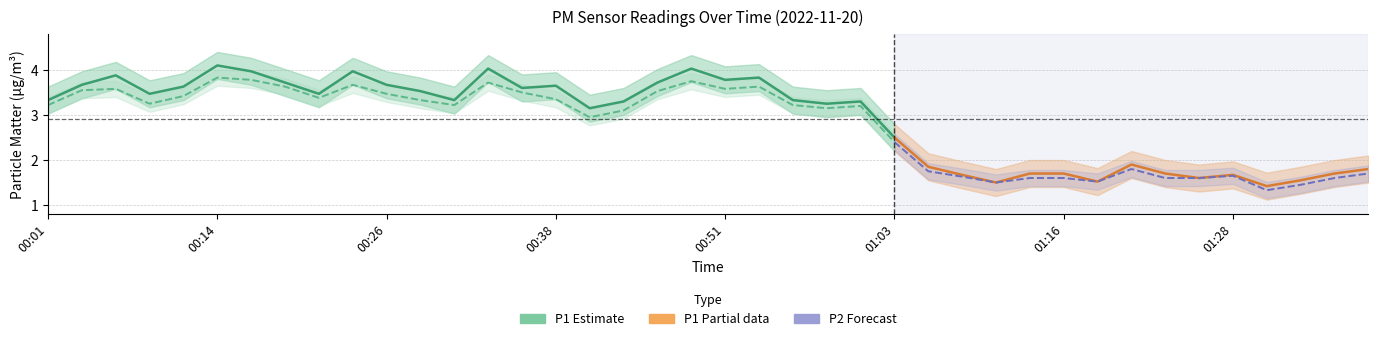

What is the total value across all series at 01:28?

3.3